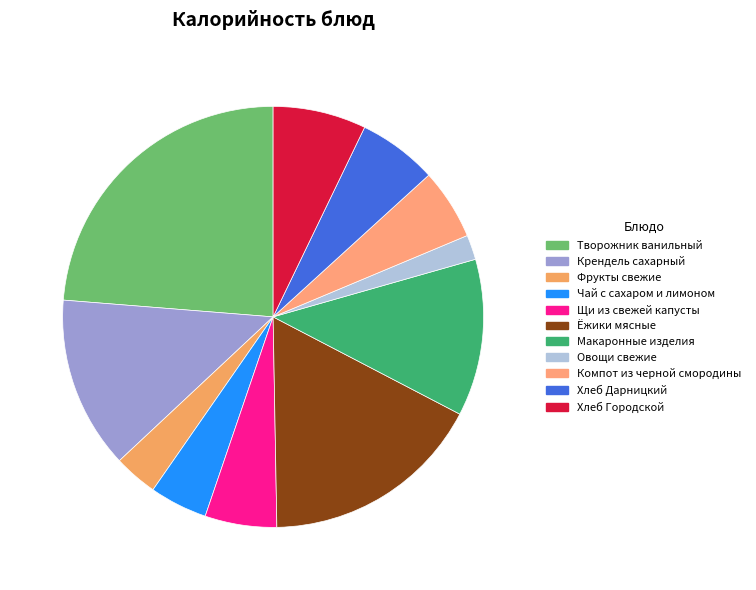

To the nearest percent, what percentage of the pie is Чай с сахаром и лимоном?

4%